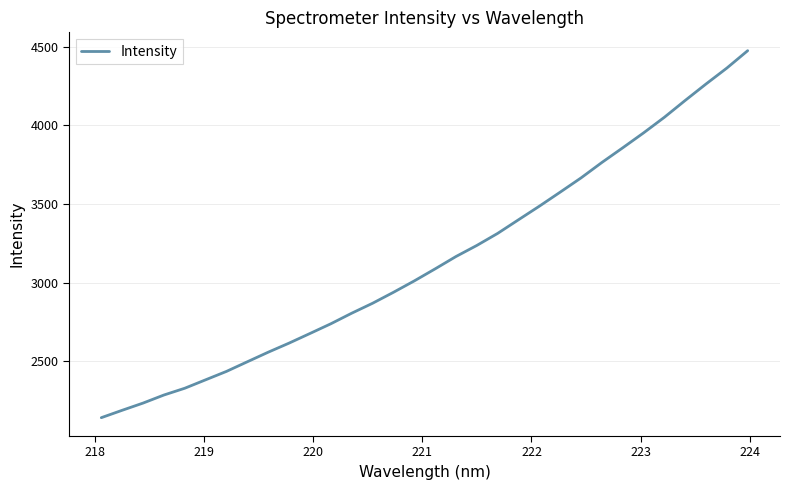

What is the minimum value shown in the chart?

2140.0